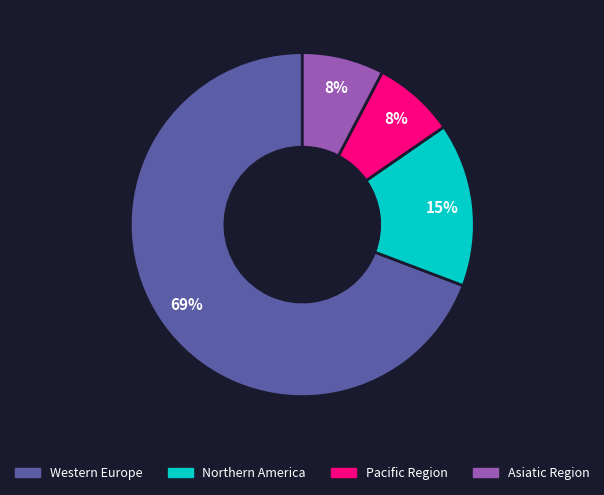

True or false: Asiatic Region accounts for 1% of the total.

False